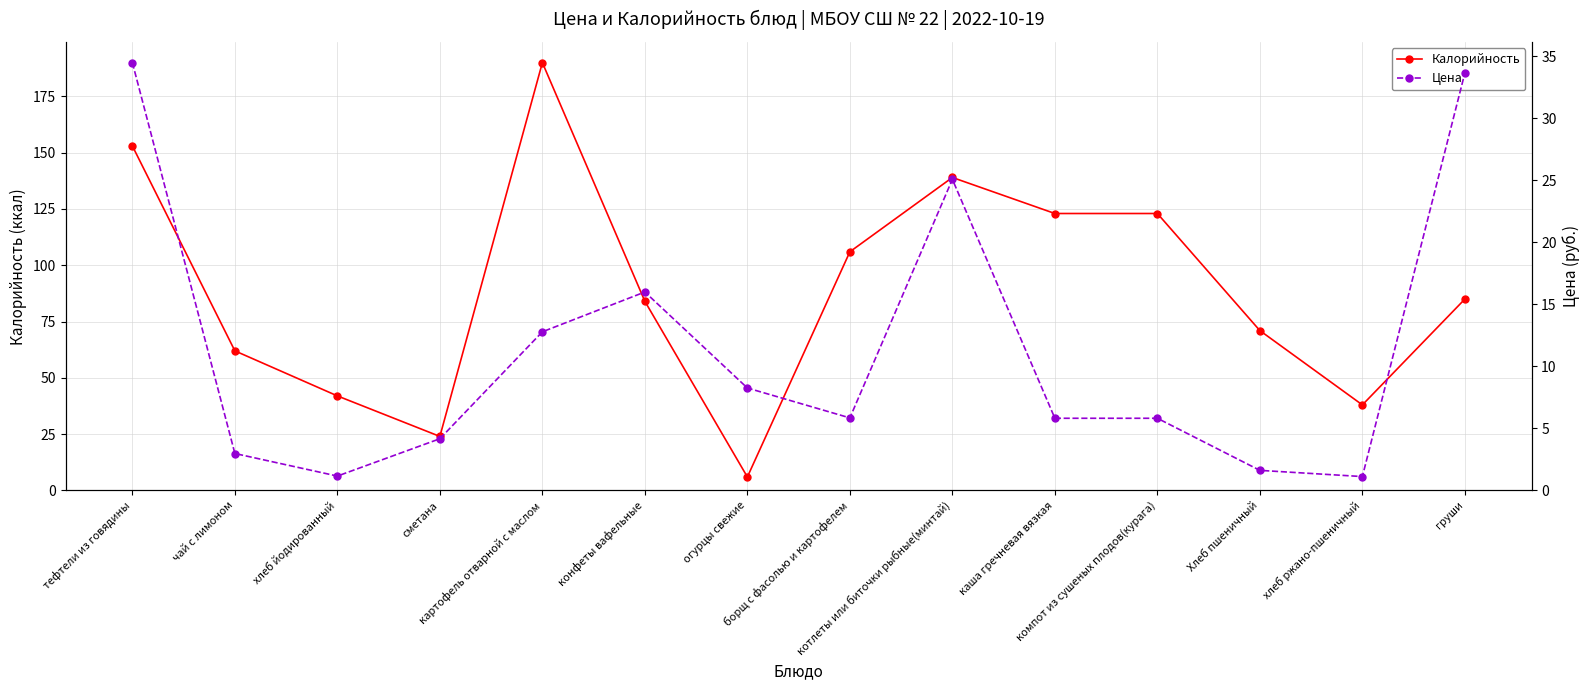

At конфеты вафельные, list the series in order from largest to smallest.

Калорийность, Цена